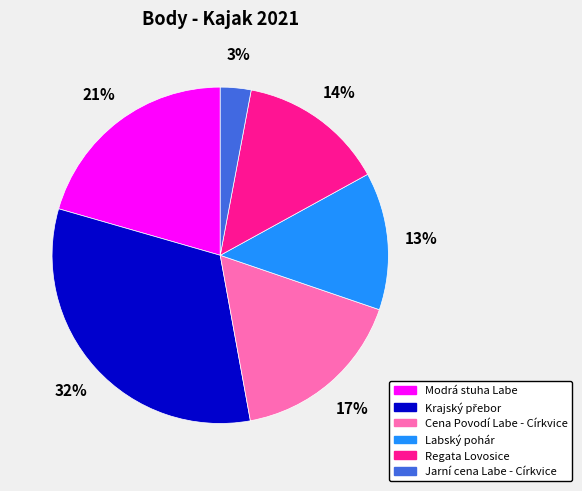

Is it true that Regata Lovosice is 2% of the pie?

False